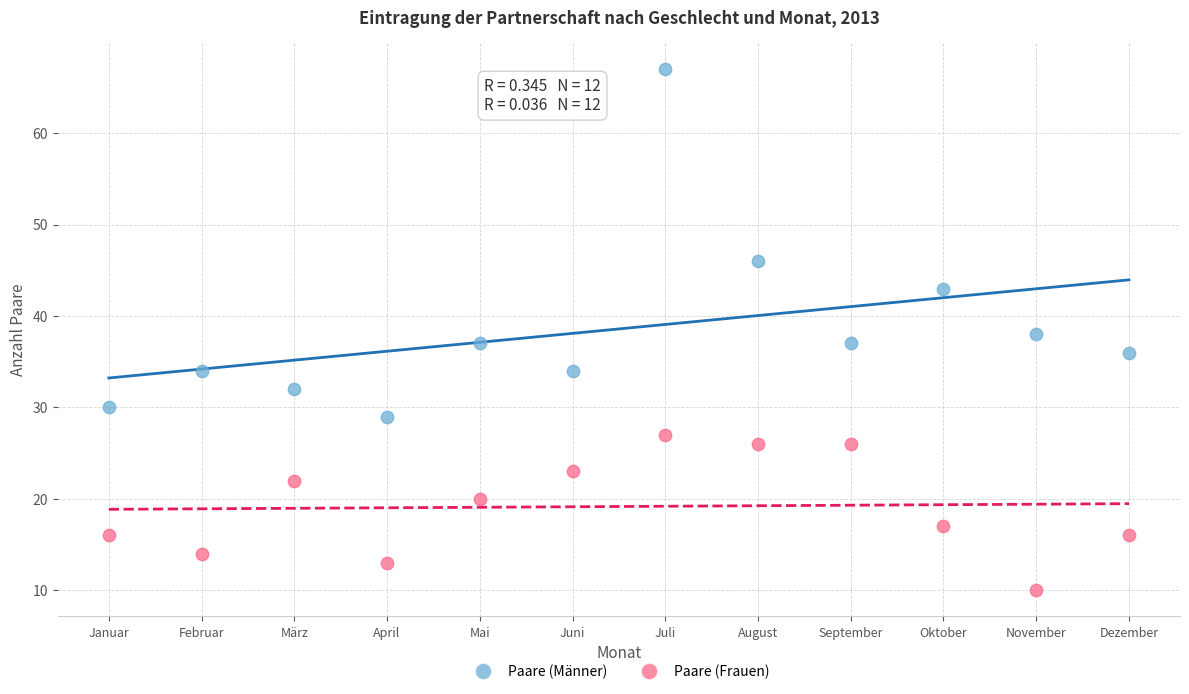

Which series contains the lowest Y value?

Paare (Frauen)